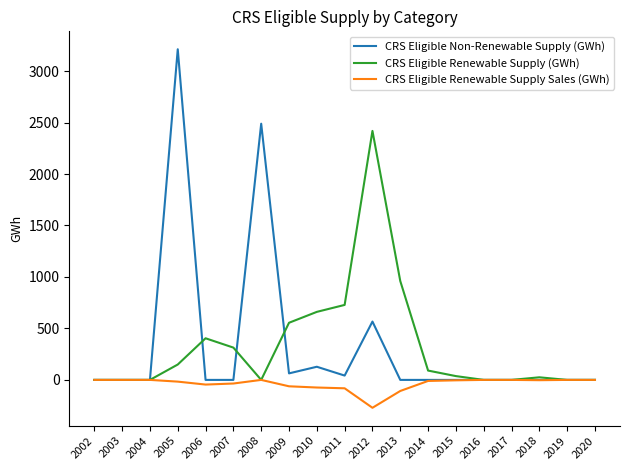

Is it true that CRS Eligible Non-Renewable Supply (GWh) equals 127.8 at 2010?

True